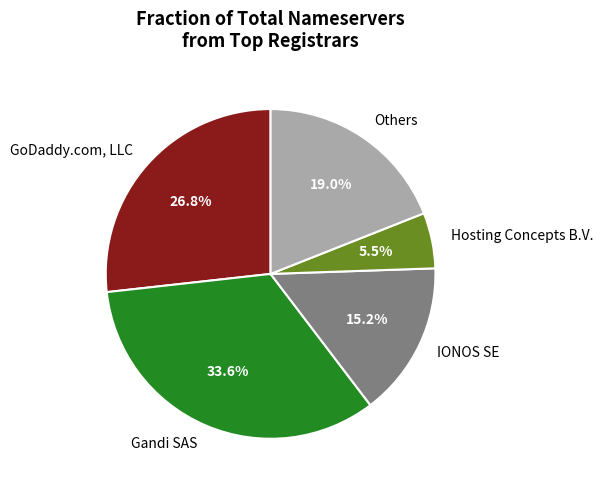

Which category has the biggest portion of the pie?

Gandi SAS